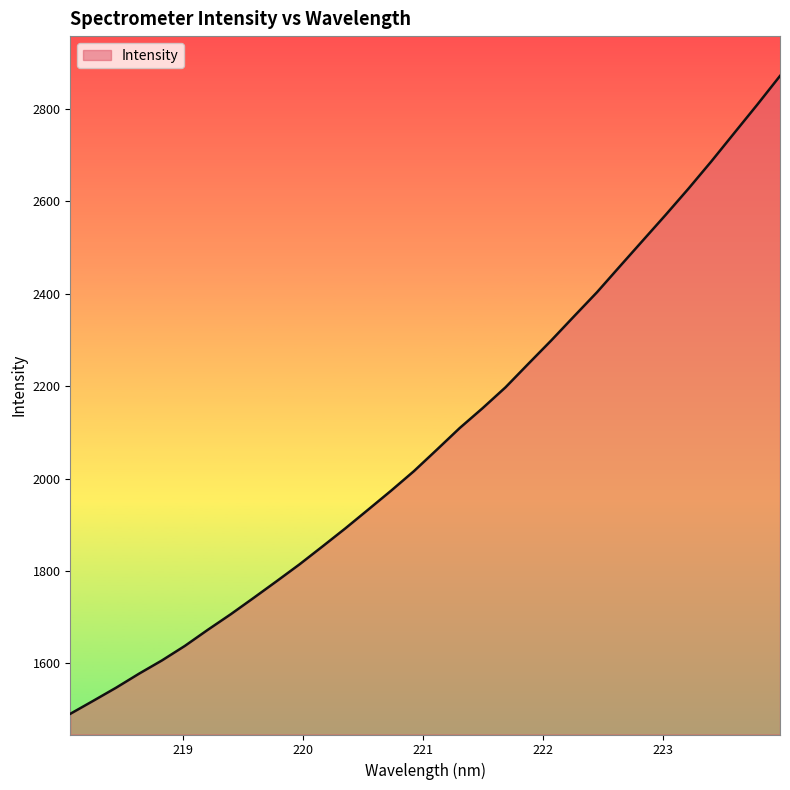

What is the maximum value shown in the chart?

2871.0